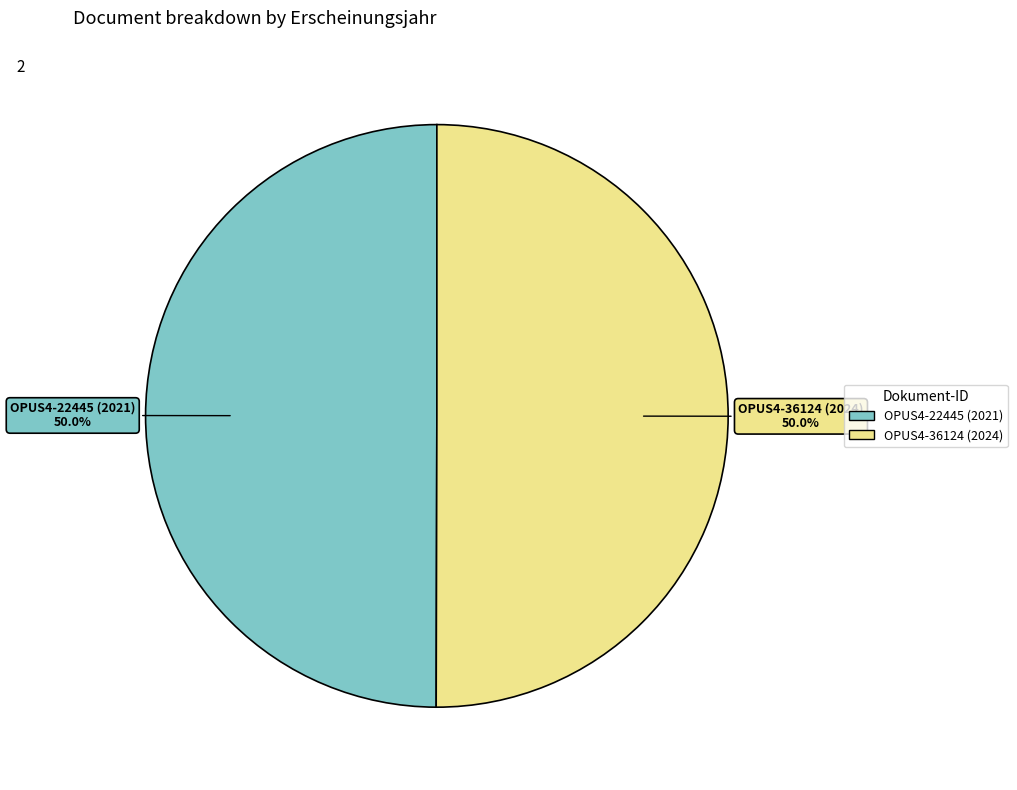

Approximately how many times larger is the value at OPUS4-36124 (2024) compared to OPUS4-22445 (2021)?

1.0